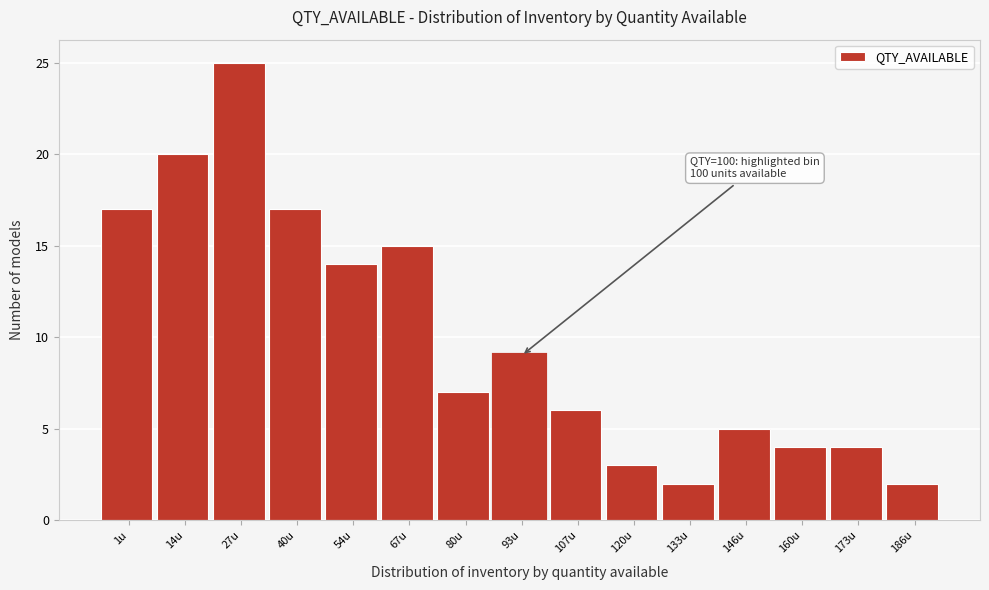

Reading left to right, transcribe all the data shown in this chart.

17	20	25	17	14	15	7	9	6	3	2	5	4	4	2